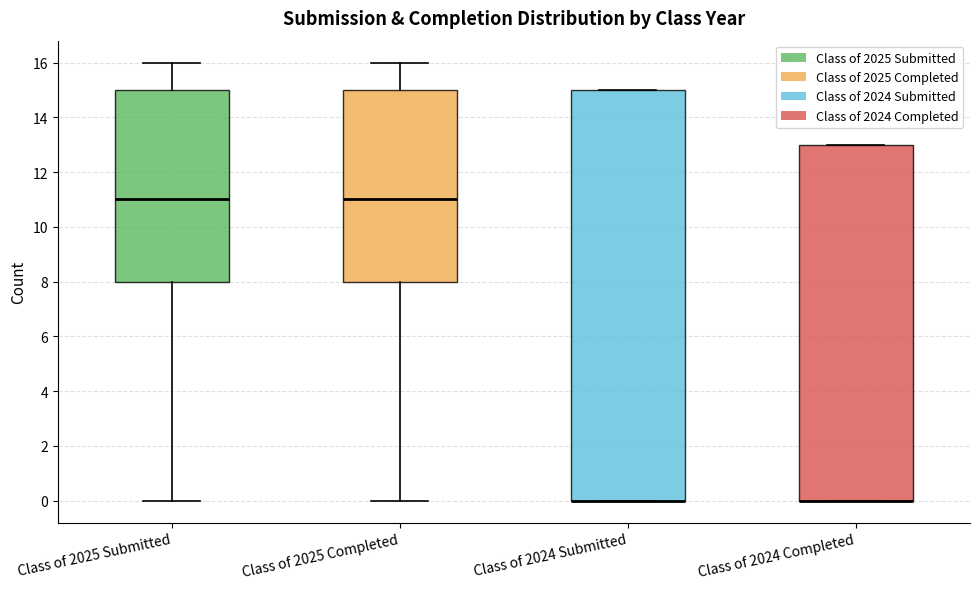

Comparing the boxes themselves (not the whiskers), which one is the tallest?

Class of 2024 Submitted